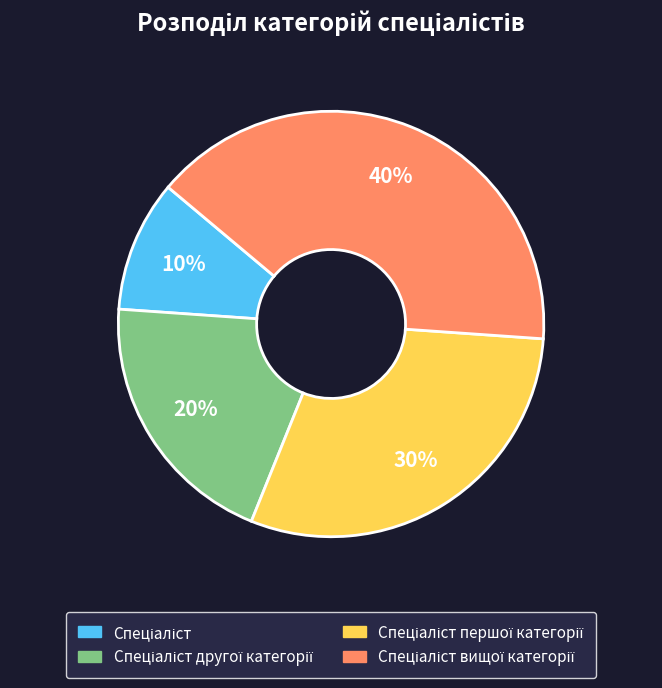

Does any single category account for the majority?

No